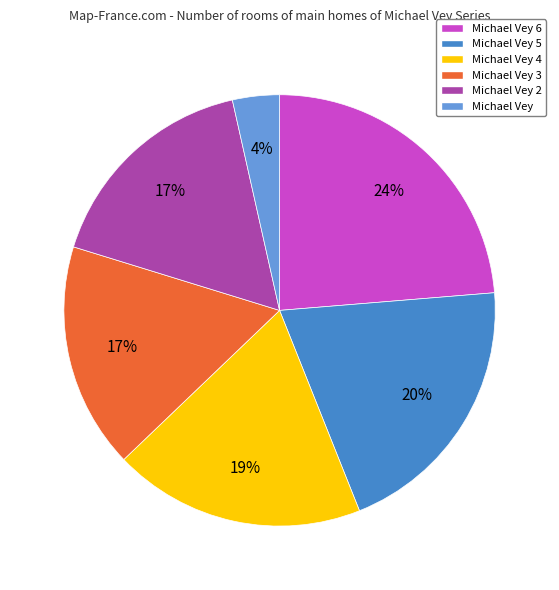

To the nearest percent, what is the combined percentage of Michael Vey 6 and Michael Vey 3?

41%